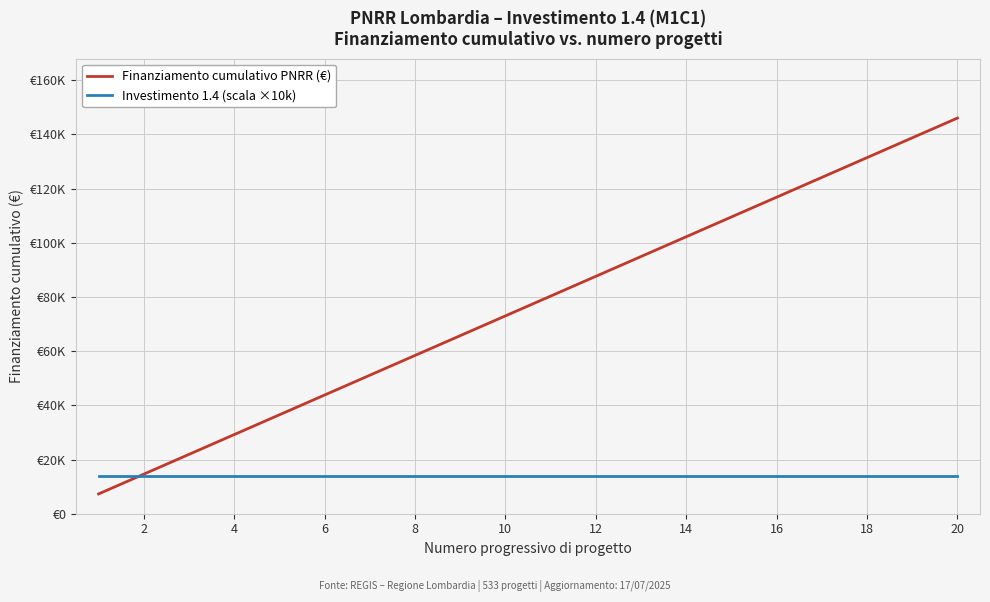

What are all the series names shown in the legend?

Finanziamento cumulativo PNRR (€), Investimento 1.4 (scala ×10k)